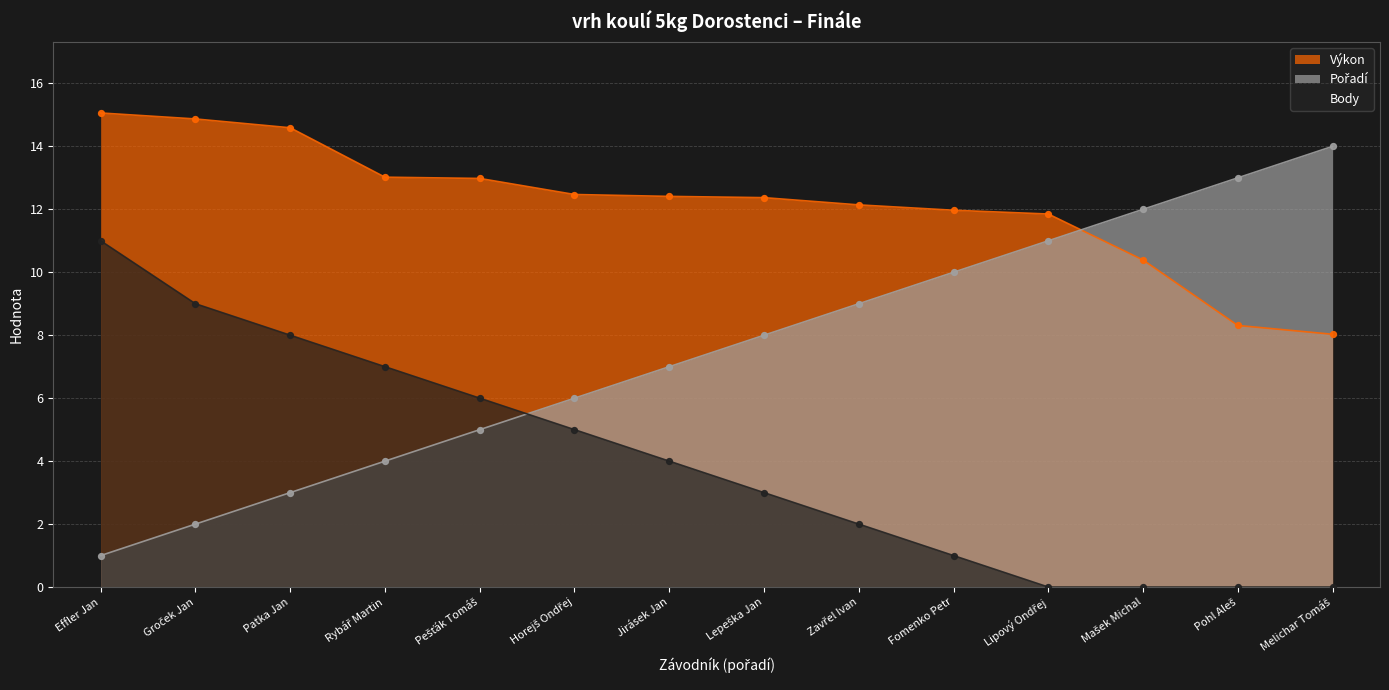

At which category is the sum across all series the highest?

Effler Jan